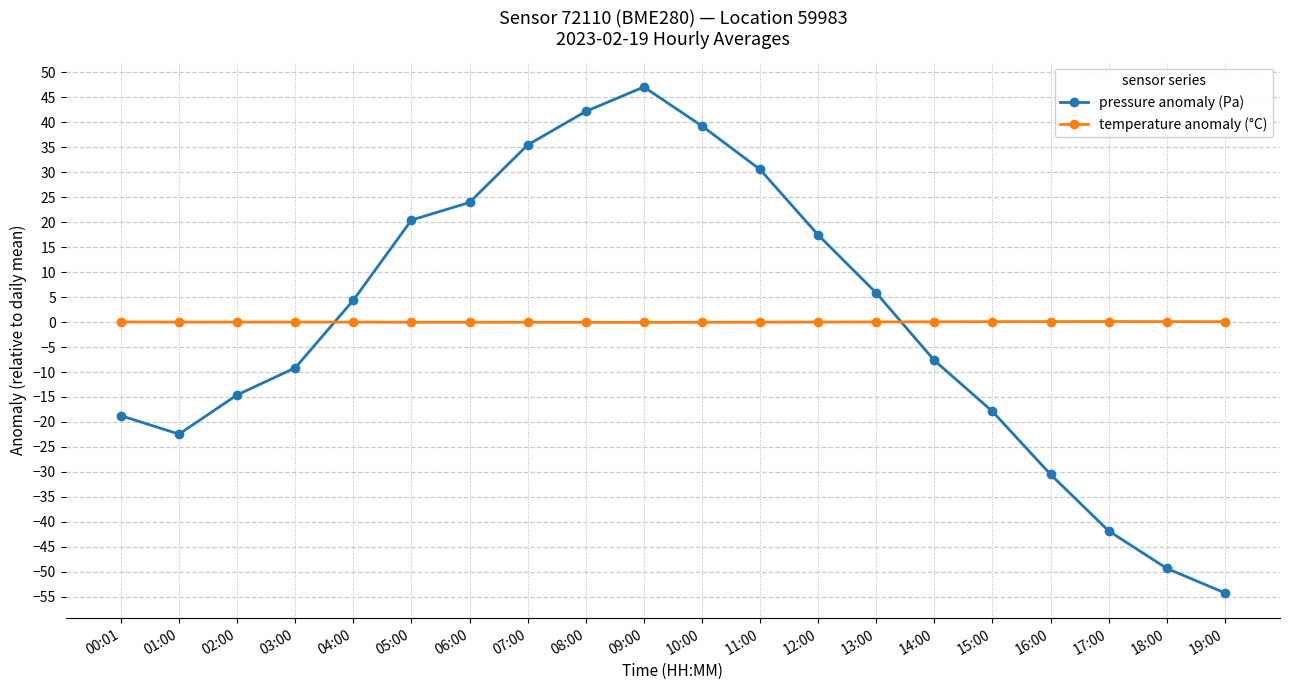

At 13:00, list the series in order from largest to smallest.

pressure anomaly (Pa), temperature anomaly (°C)